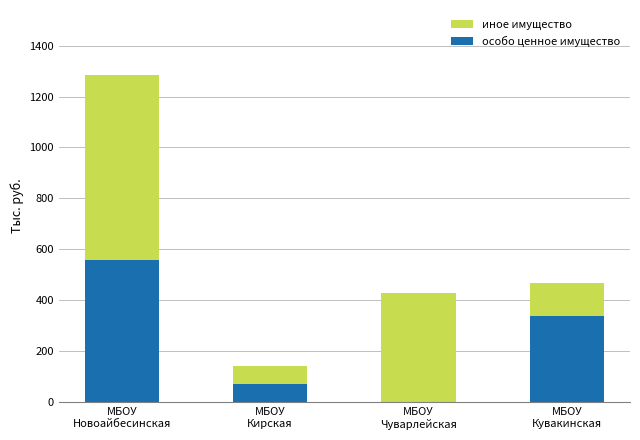

What is the sum of all особо ценное имущество values?

969.9